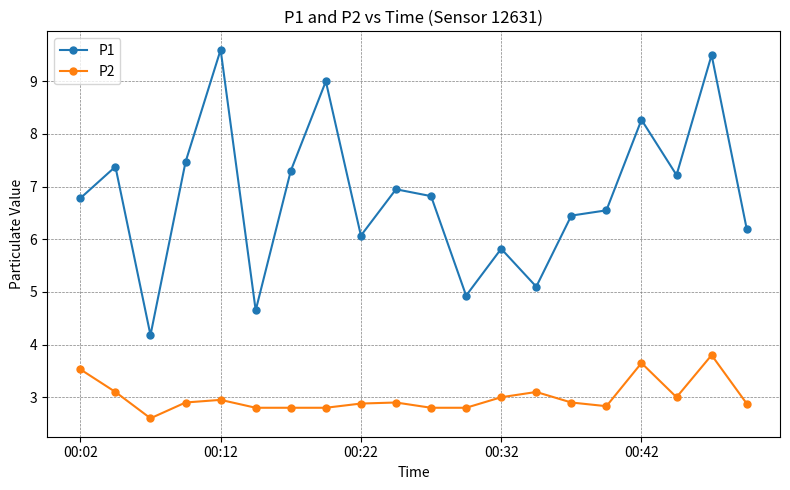

True or false: P1 has more than 0 points higher than both neighbors.

True